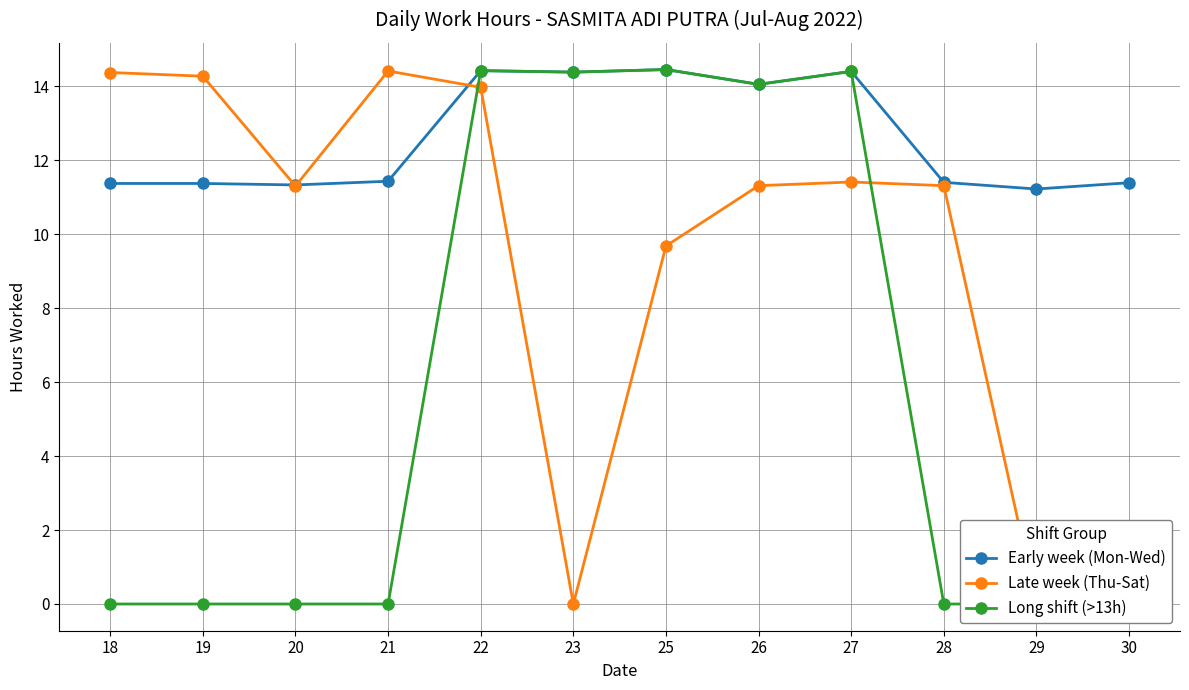

Between 23 and 28, which series saw the biggest shift?

Long shift (>13h)